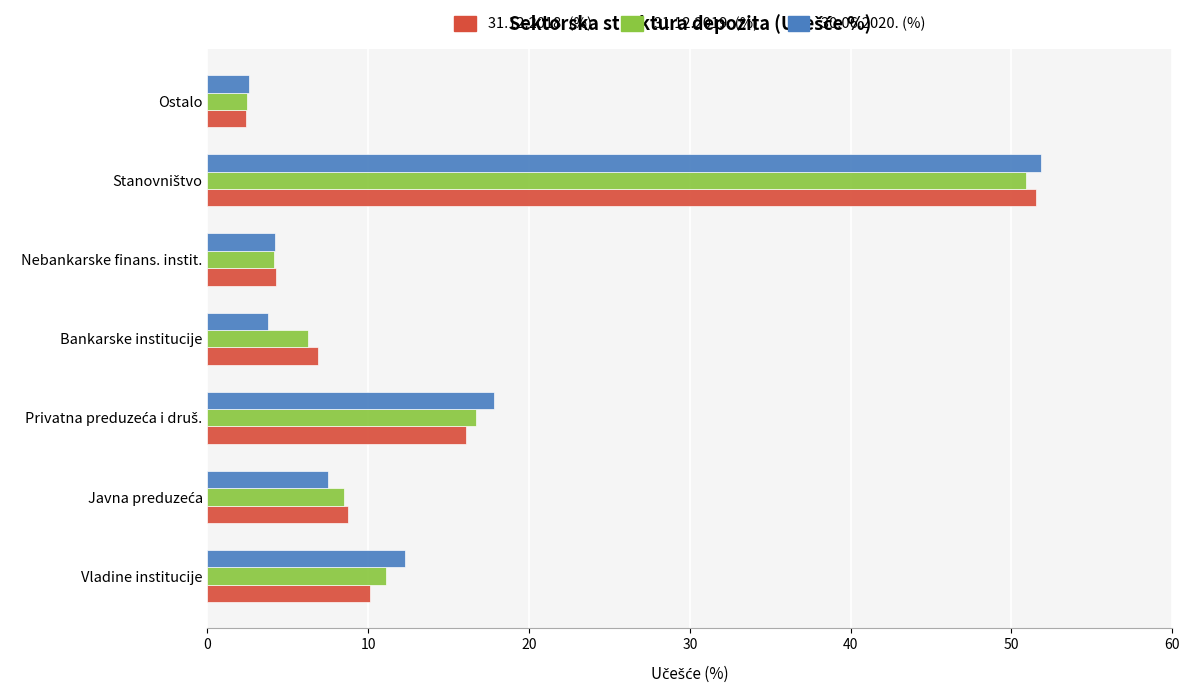

At how many categories does at least one series exceed 28?

1